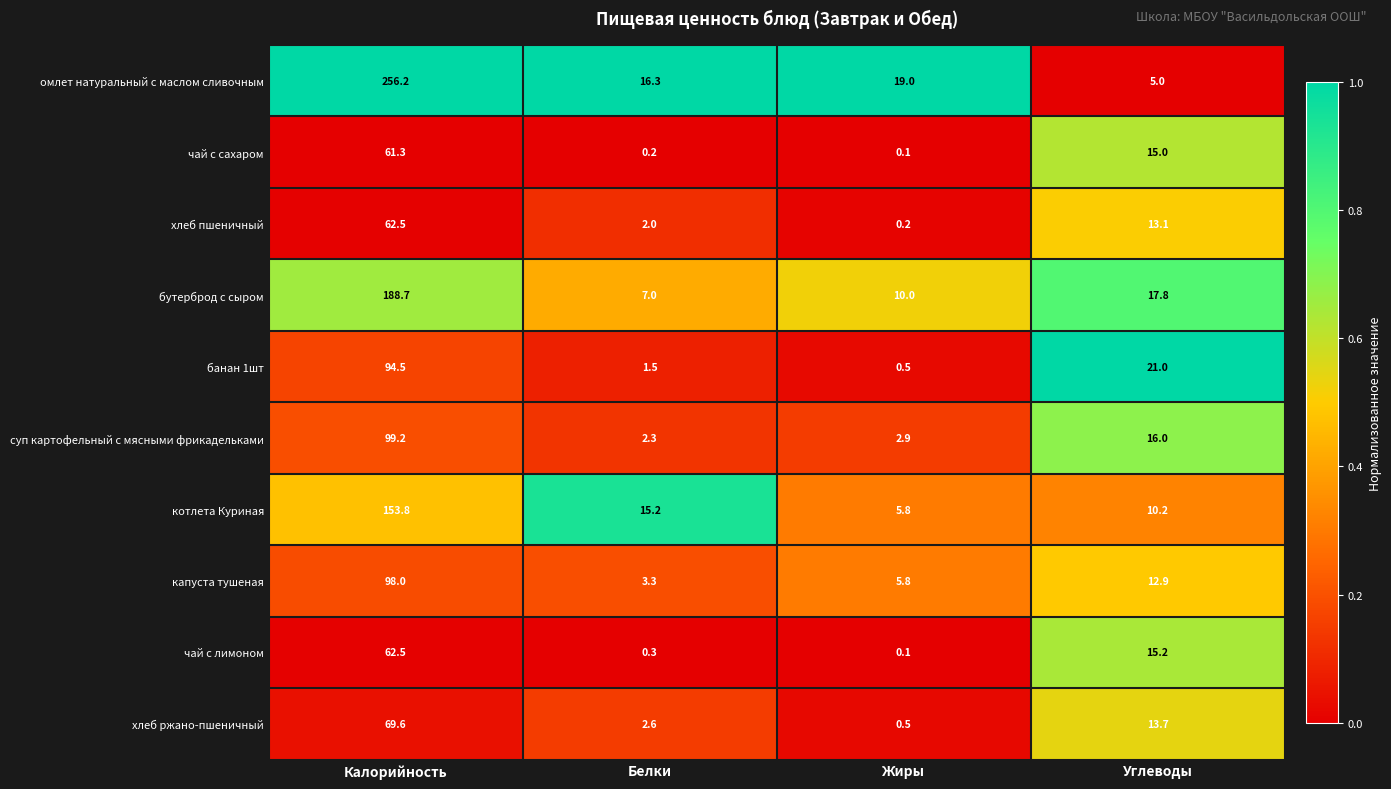

The банан 1шт series shows 94.5 at Калорийность. True or false?

True